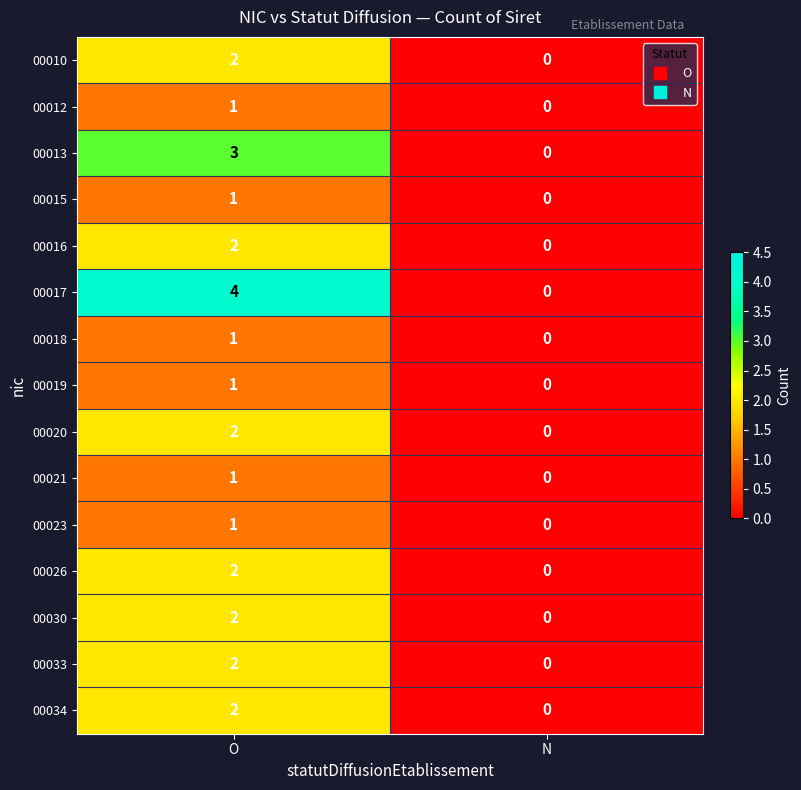

Which category has the highest value across all series?

O